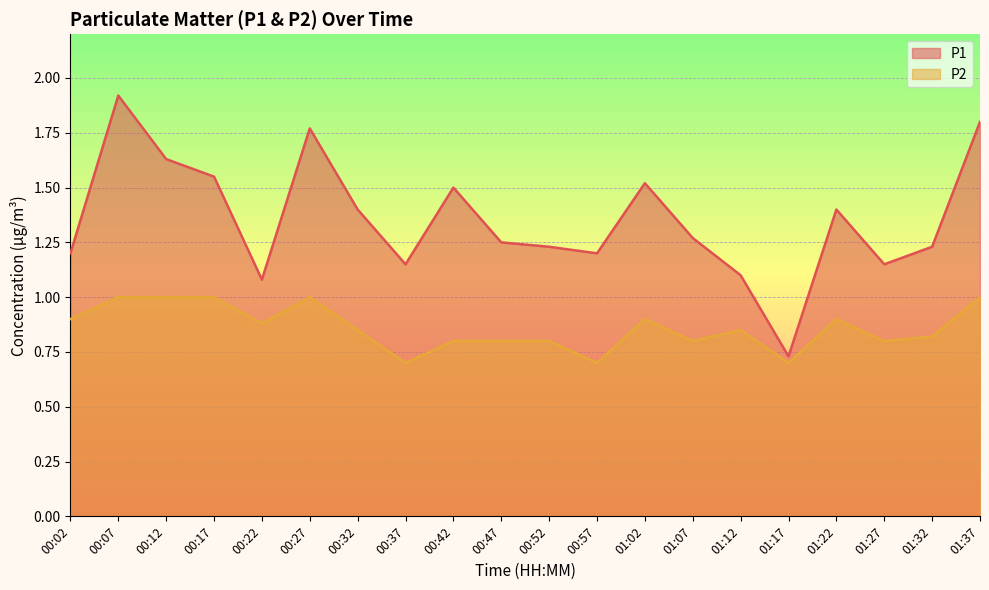

Is the value of P1 at 01:37 greater than the value of P2 at 00:32?

Yes